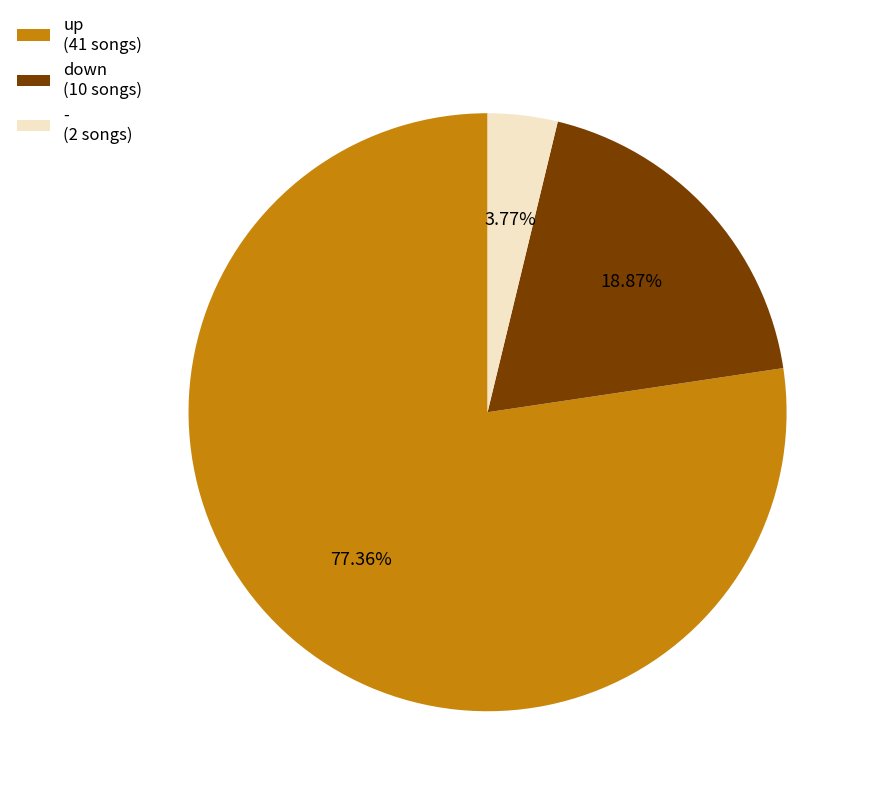

To the nearest percent, what is the difference between the up and - slice percentages?

74%